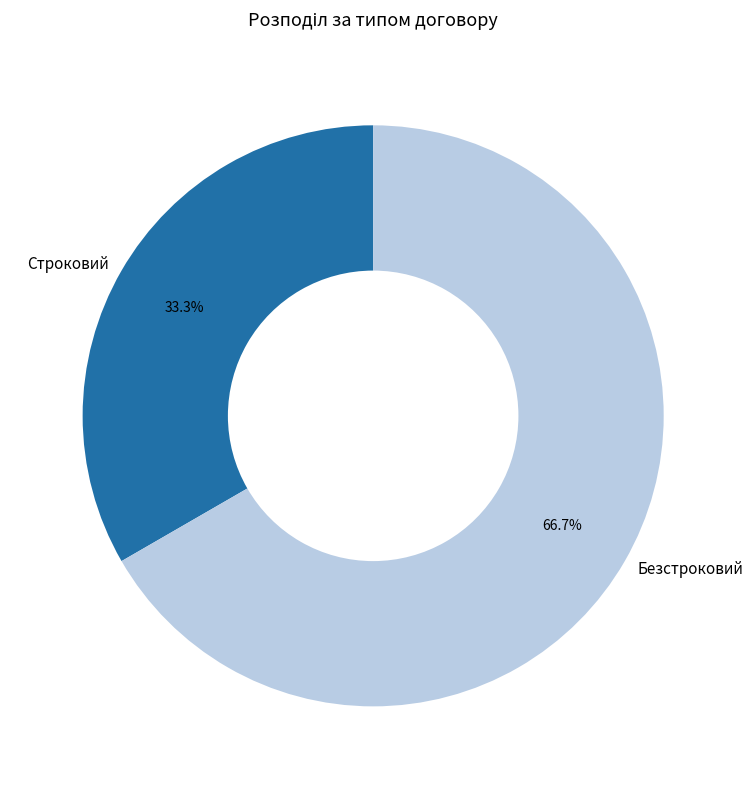

To the nearest percent, what percentage of the pie is Безстроковий?

67%